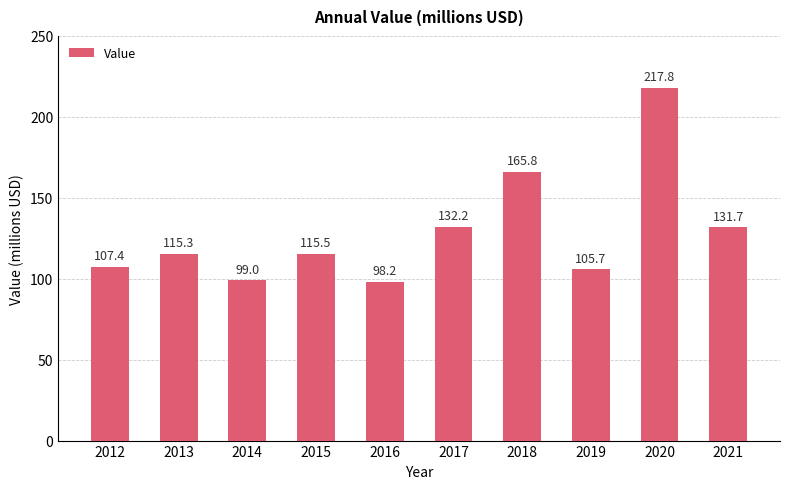

Which has a higher value, 2014 or 2021?

2021